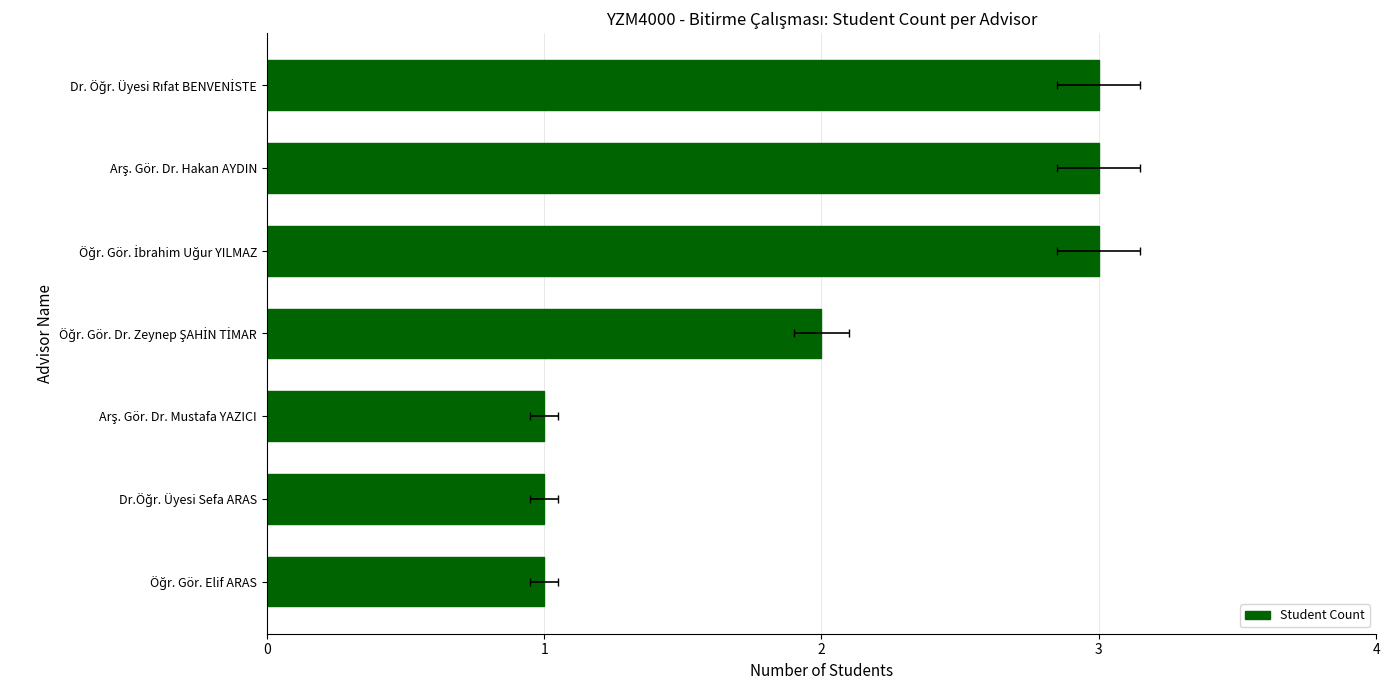

Reading right to left, extract all data points from this chart.

3	3	3	2	1	1	1